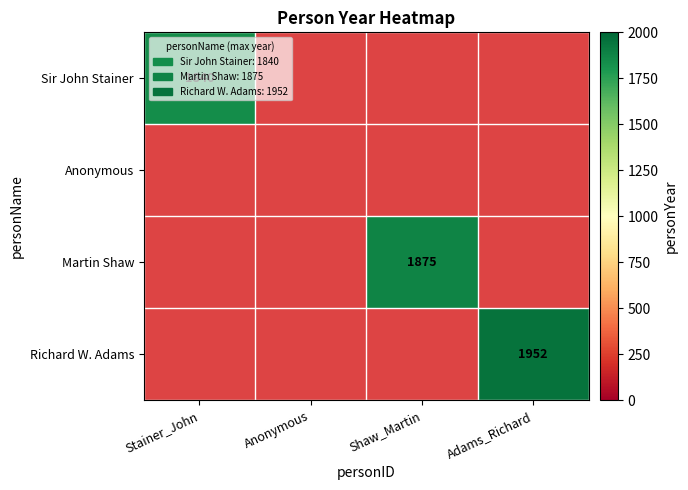

How many categories are shown in the chart?

4